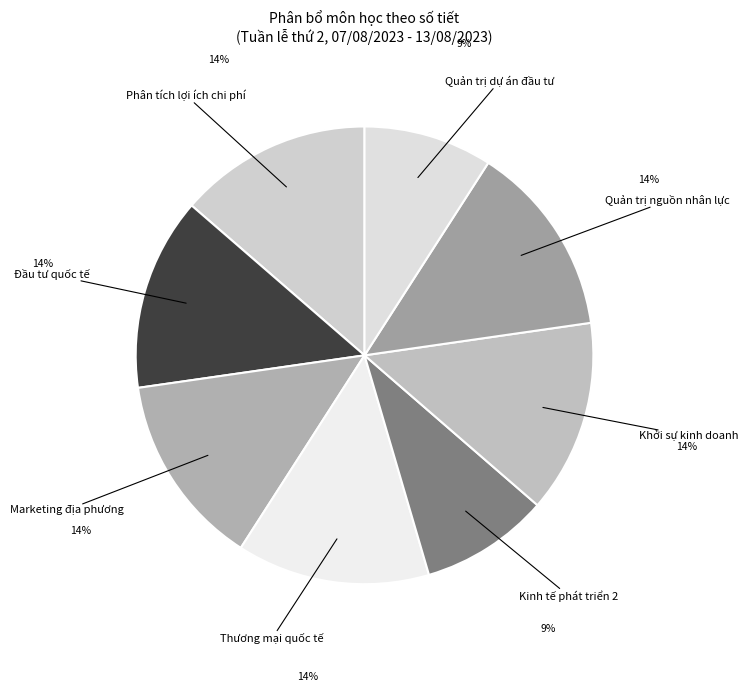

Do Thương mại quốc tế and Khởi sự kinh doanh together represent more than half of the pie?

No